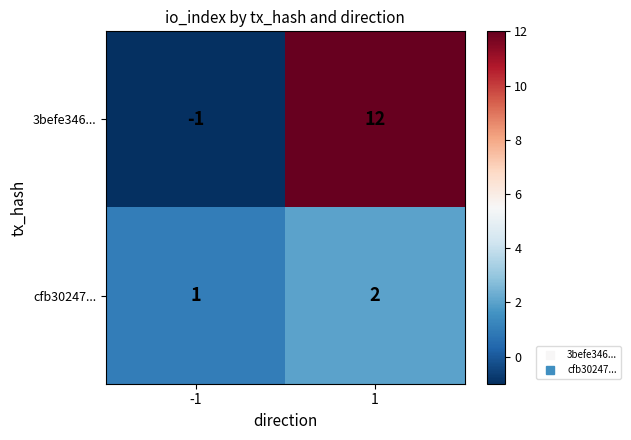

What is the highest value of the 3befe346... series?

12